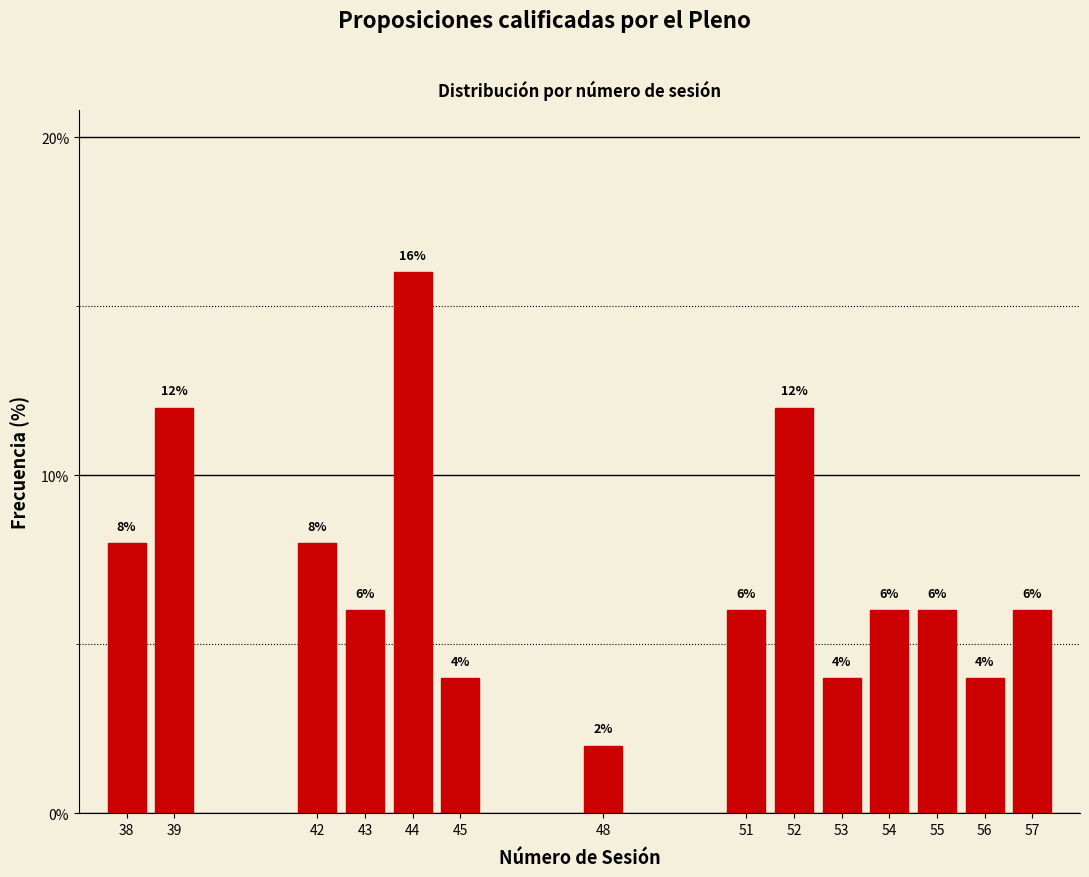

Reading left to right, extract all data points from this chart.

8	12	8	6	16	4	2	6	12	4	6	6	4	6